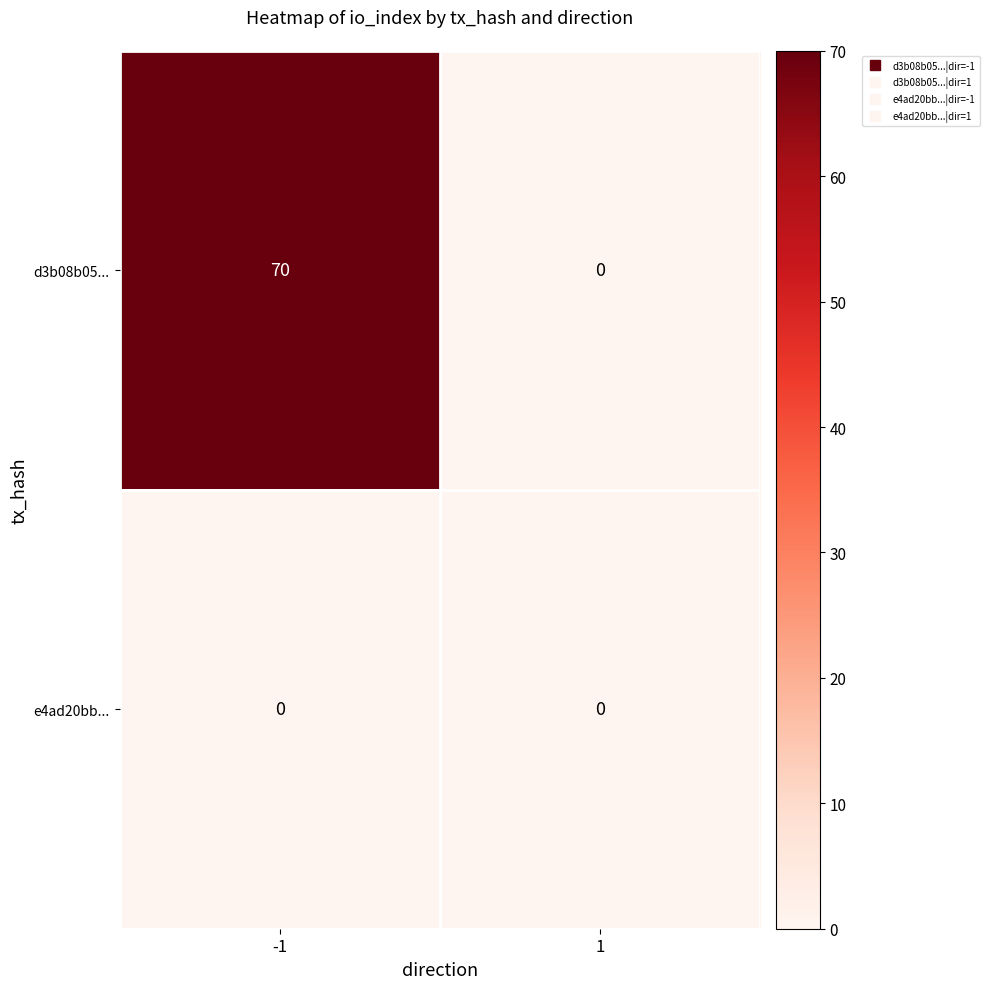

What is the difference between the d3b08b05... values at -1 and 1?

70